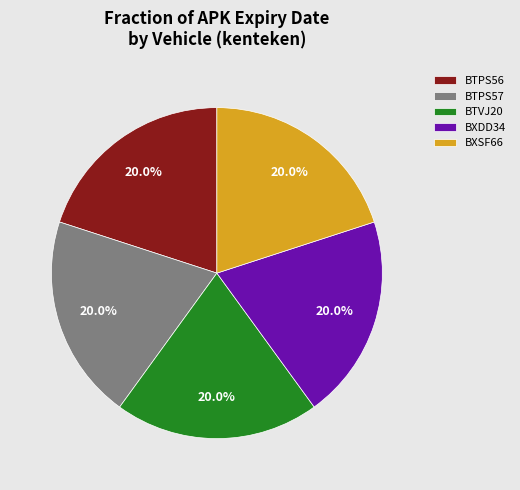

Approximately how many times larger is the value at BXSF66 compared to BXDD34?

1.0